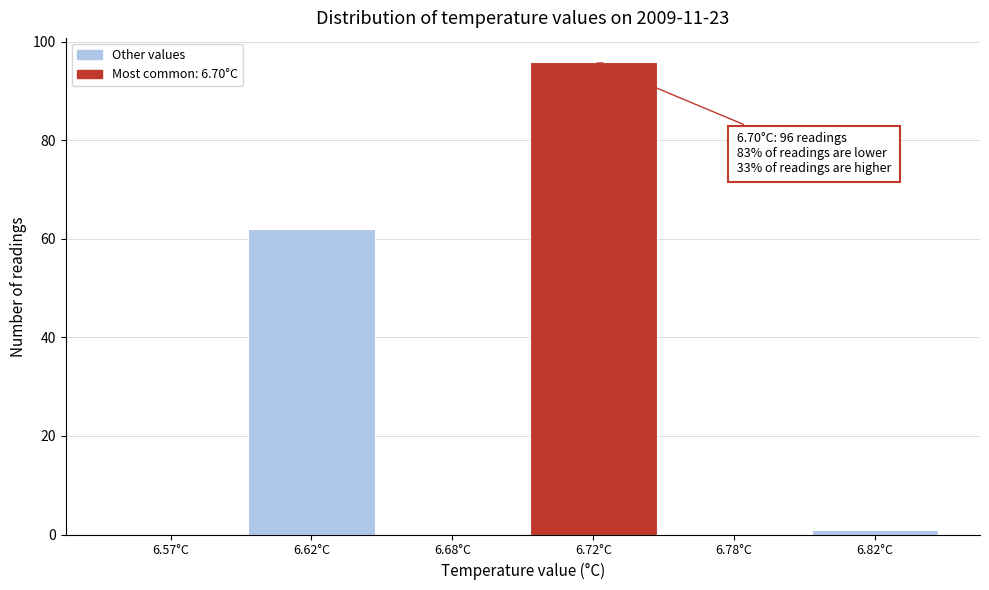

Reading left to right, transcribe all the data shown in this chart.

6.57°C=0	6.62°C=62	6.68°C=0	6.72°C=96	6.78°C=0	6.82°C=1